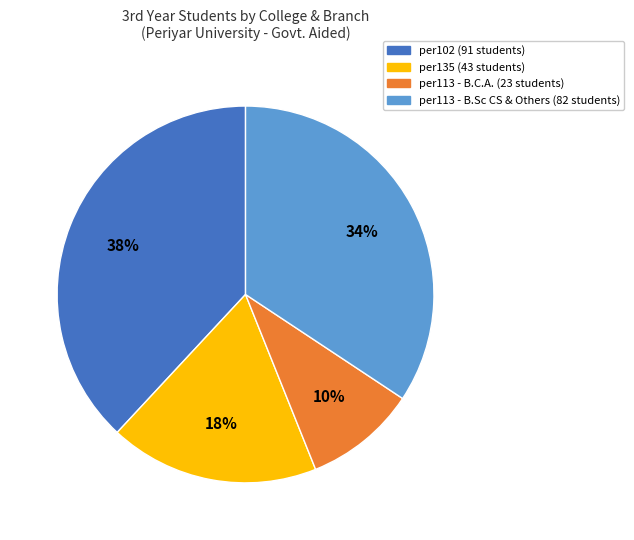

To the nearest percent, what is the average slice percentage?

25%